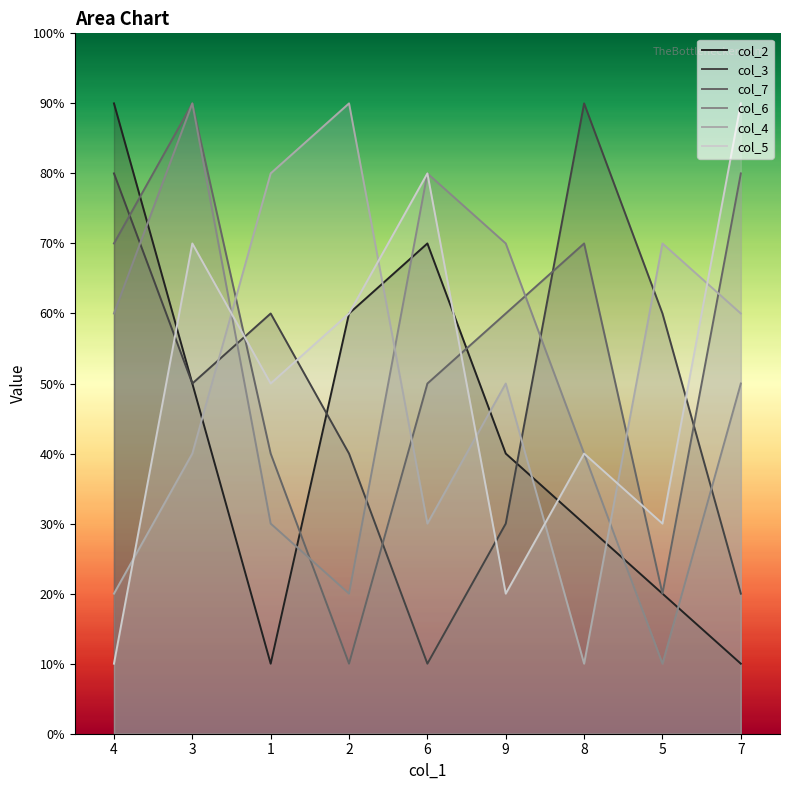

Reading left to right, what are all the values shown in this chart?

col_2: 9	5	1	6	7	4	3	2	1
col_3: 8	5	6	4	1	3	9	6	2
col_7: 7	9	4	1	5	6	7	2	8
col_6: 6	9	3	2	8	7	4	1	5
col_4: 2	4	8	9	3	5	1	7	6
col_5: 1	7	5	6	8	2	4	3	9